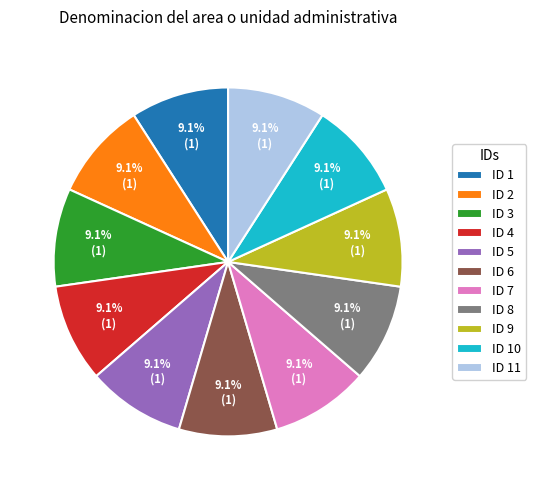

Is there a majority slice in this chart?

No